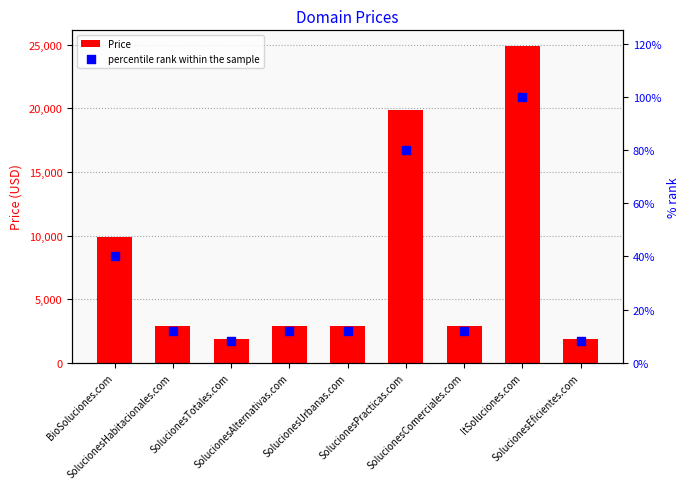

At which category is the sum across all series the highest?

ItSoluciones.com